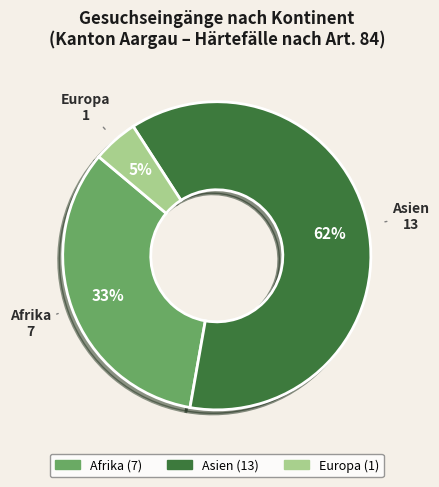

Between Europa and Afrika, which is larger?

Afrika